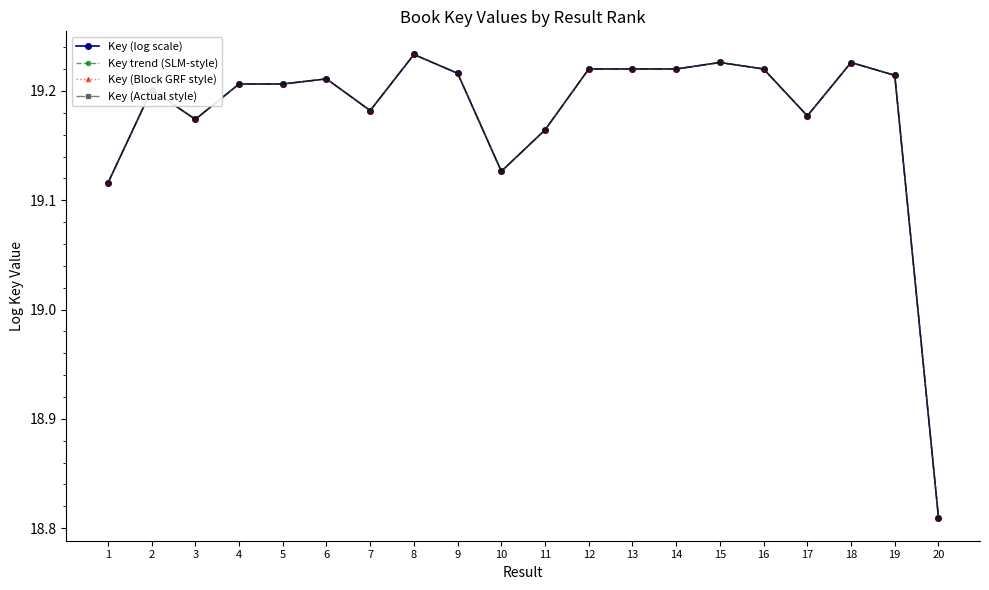

Does the chart have visible grid lines?

No